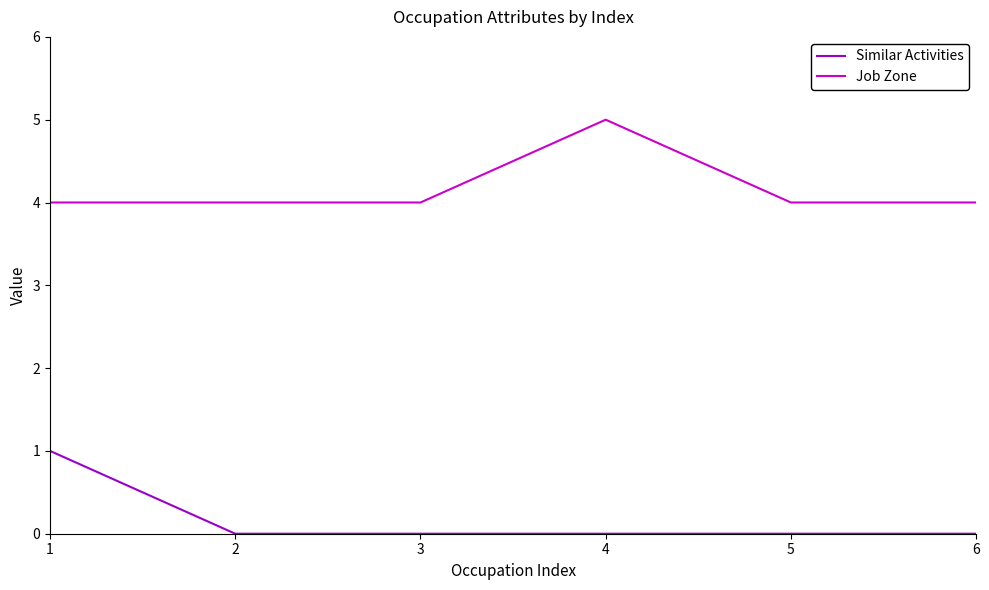

What is the difference between the maximum and minimum values in the Job Zone series?

1